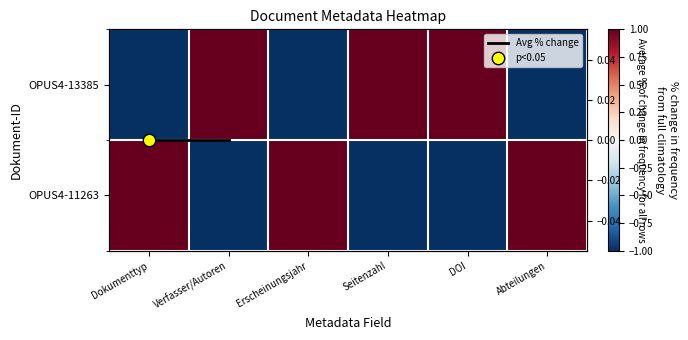

Reading left to right, what are all the values shown in this chart?

OPUS4-13385: Dokumenttyp=-1	Verfasser/Autoren=1	Erscheinungsjahr=-1	Seitenzahl=1	DOI=1	Abteilungen=-1
OPUS4-11263: Dokumenttyp=1	Verfasser/Autoren=-1	Erscheinungsjahr=1	Seitenzahl=-1	DOI=-1	Abteilungen=1